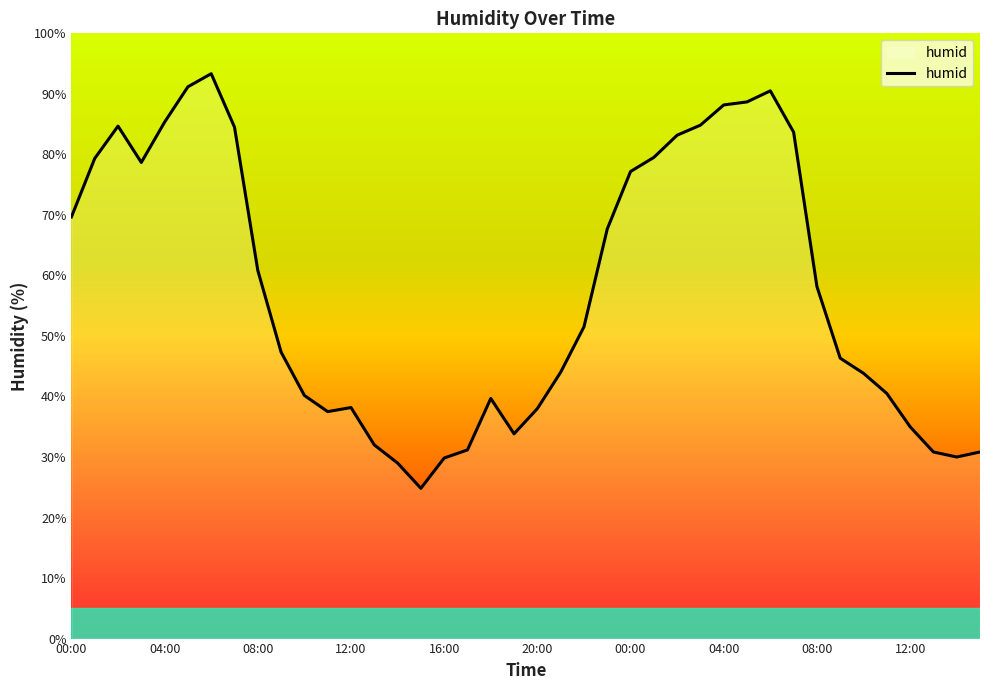

What is the greatest value displayed?

93.3